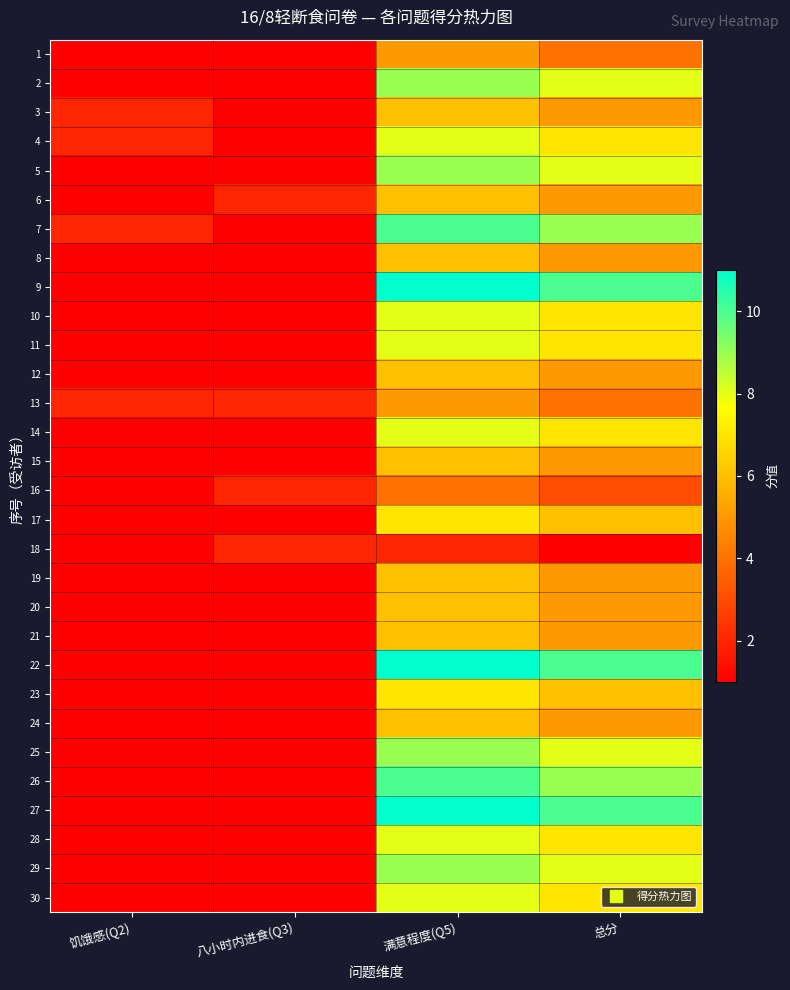

Reading right to left, what are all the values shown in this chart?

1: 总分=4	满意程度(Q5)=5	八小时内进食(Q3)=1	饥饿感(Q2)=1
2: 总分=8	满意程度(Q5)=9	八小时内进食(Q3)=1	饥饿感(Q2)=1
3: 总分=5	满意程度(Q5)=6	八小时内进食(Q3)=1	饥饿感(Q2)=2
4: 总分=7	满意程度(Q5)=8	八小时内进食(Q3)=1	饥饿感(Q2)=2
5: 总分=8	满意程度(Q5)=9	八小时内进食(Q3)=1	饥饿感(Q2)=1
6: 总分=5	满意程度(Q5)=6	八小时内进食(Q3)=2	饥饿感(Q2)=1
7: 总分=9	满意程度(Q5)=10	八小时内进食(Q3)=1	饥饿感(Q2)=2
8: 总分=5	满意程度(Q5)=6	八小时内进食(Q3)=1	饥饿感(Q2)=1
9: 总分=10	满意程度(Q5)=11	八小时内进食(Q3)=1	饥饿感(Q2)=1
10: 总分=7	满意程度(Q5)=8	八小时内进食(Q3)=1	饥饿感(Q2)=1
11: 总分=7	满意程度(Q5)=8	八小时内进食(Q3)=1	饥饿感(Q2)=1
12: 总分=5	满意程度(Q5)=6	八小时内进食(Q3)=1	饥饿感(Q2)=1
13: 总分=4	满意程度(Q5)=5	八小时内进食(Q3)=2	饥饿感(Q2)=2
14: 总分=7	满意程度(Q5)=8	八小时内进食(Q3)=1	饥饿感(Q2)=1
15: 总分=5	满意程度(Q5)=6	八小时内进食(Q3)=1	饥饿感(Q2)=1
16: 总分=3	满意程度(Q5)=4	八小时内进食(Q3)=2	饥饿感(Q2)=1
17: 总分=6	满意程度(Q5)=7	八小时内进食(Q3)=1	饥饿感(Q2)=1
18: 总分=1	满意程度(Q5)=2	八小时内进食(Q3)=2	饥饿感(Q2)=1
19: 总分=5	满意程度(Q5)=6	八小时内进食(Q3)=1	饥饿感(Q2)=1
20: 总分=5	满意程度(Q5)=6	八小时内进食(Q3)=1	饥饿感(Q2)=1
21: 总分=5	满意程度(Q5)=6	八小时内进食(Q3)=1	饥饿感(Q2)=1
22: 总分=10	满意程度(Q5)=11	八小时内进食(Q3)=1	饥饿感(Q2)=1
23: 总分=6	满意程度(Q5)=7	八小时内进食(Q3)=1	饥饿感(Q2)=1
24: 总分=5	满意程度(Q5)=6	八小时内进食(Q3)=1	饥饿感(Q2)=1
25: 总分=8	满意程度(Q5)=9	八小时内进食(Q3)=1	饥饿感(Q2)=1
26: 总分=9	满意程度(Q5)=10	八小时内进食(Q3)=1	饥饿感(Q2)=1
27: 总分=10	满意程度(Q5)=11	八小时内进食(Q3)=1	饥饿感(Q2)=1
28: 总分=7	满意程度(Q5)=8	八小时内进食(Q3)=1	饥饿感(Q2)=1
29: 总分=8	满意程度(Q5)=9	八小时内进食(Q3)=1	饥饿感(Q2)=1
30: 总分=7	满意程度(Q5)=8	八小时内进食(Q3)=1	饥饿感(Q2)=1